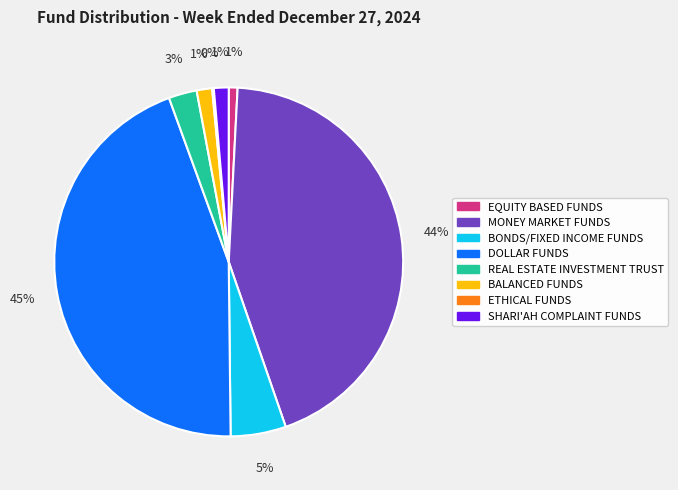

To the nearest percent, what percentage of the pie is BALANCED FUNDS?

1%